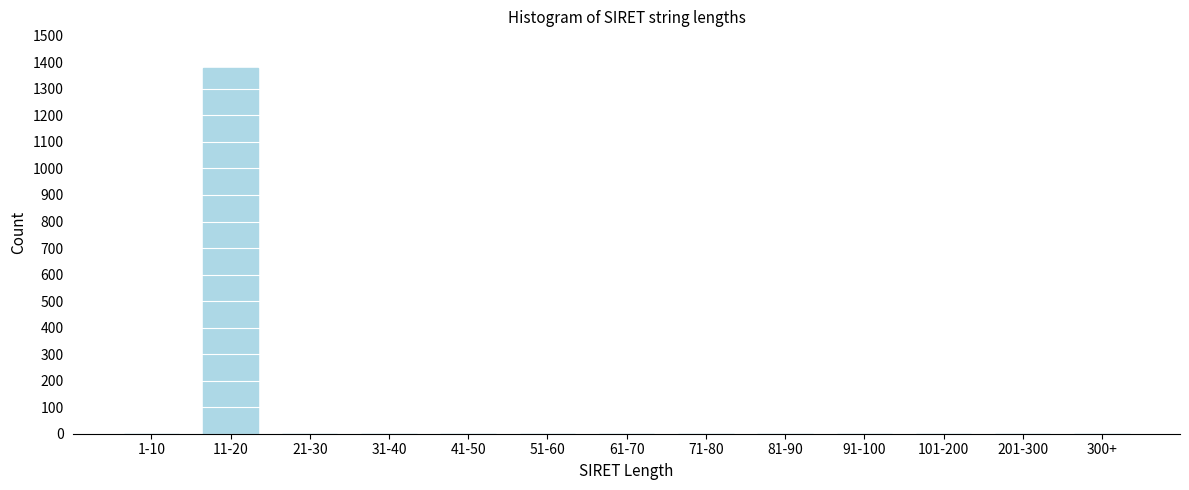

Reading right to left, what are all the values shown in this chart?

300+=0	201-300=0	101-200=0	91-100=0	81-90=0	71-80=0	61-70=0	51-60=0	41-50=0	31-40=0	21-30=0	11-20=1379	1-10=0